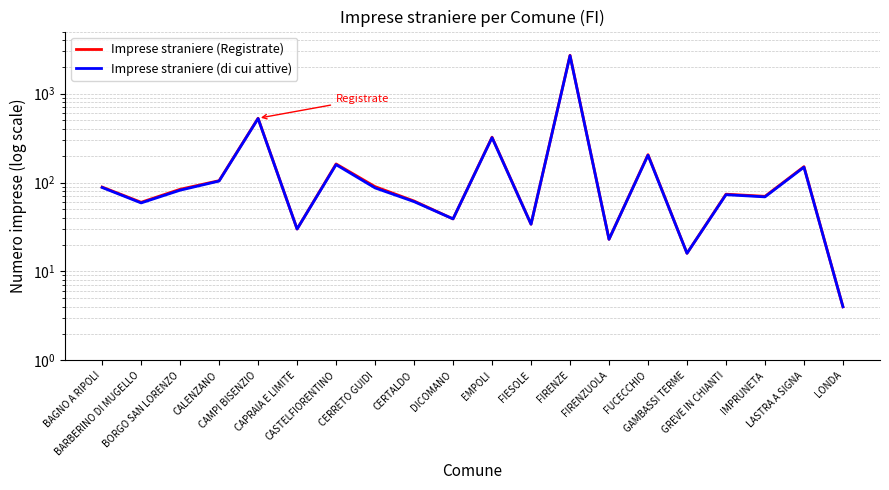

True or false: Imprese straniere (Registrate) and Imprese straniere (di cui attive) cross at least once.

False